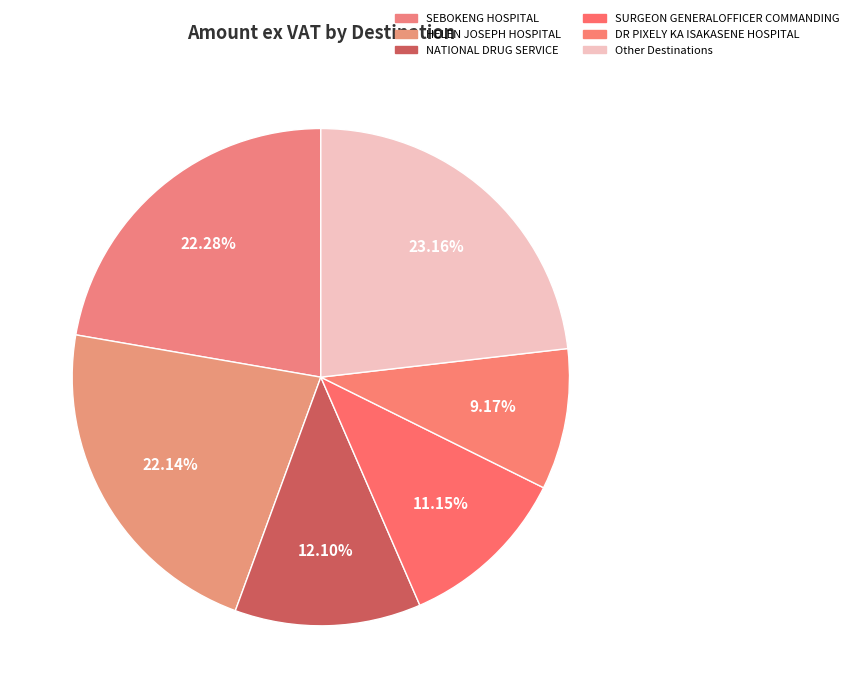

Is there a majority slice in this chart?

No